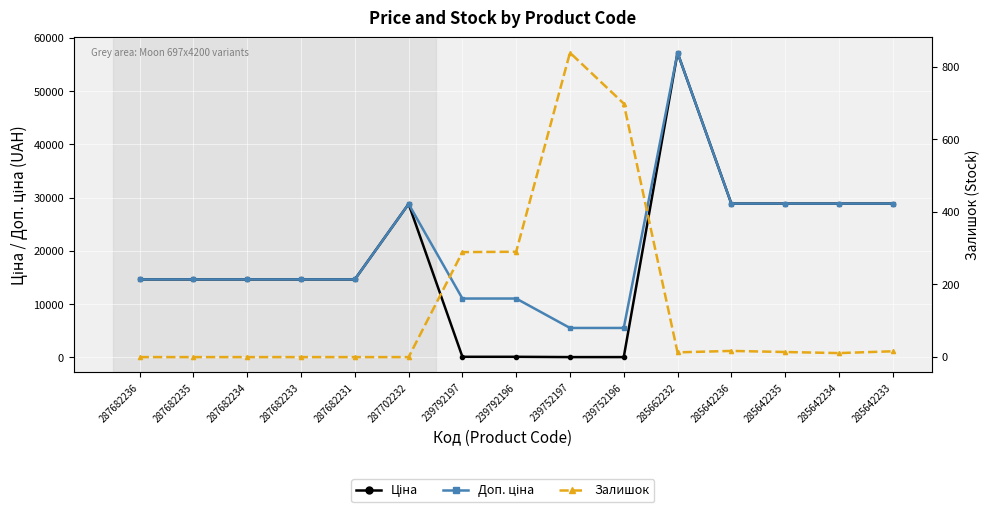

What is the label of the 13th point from the left?

285642235